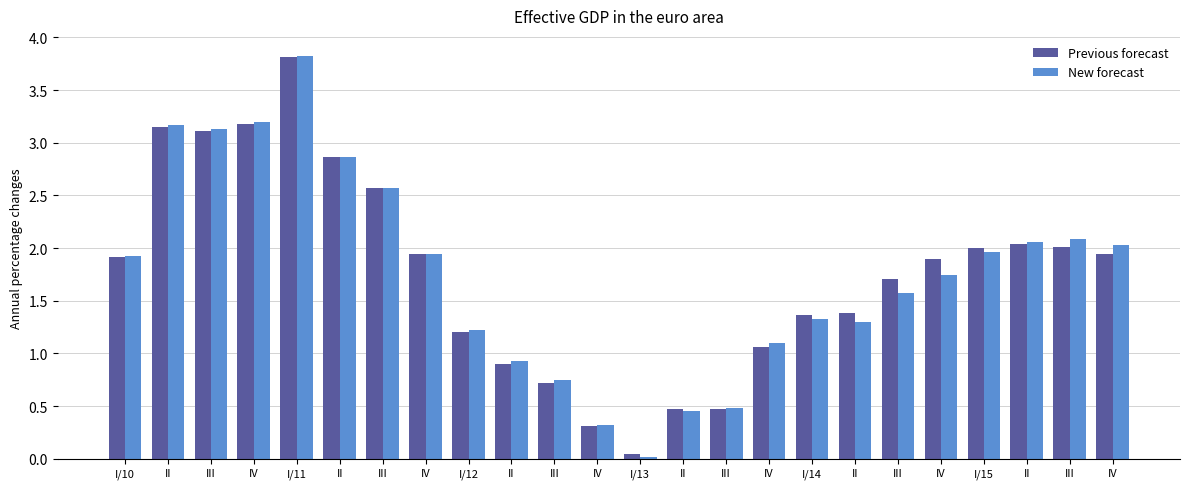

What is the label of the 19th bar from the left?

III